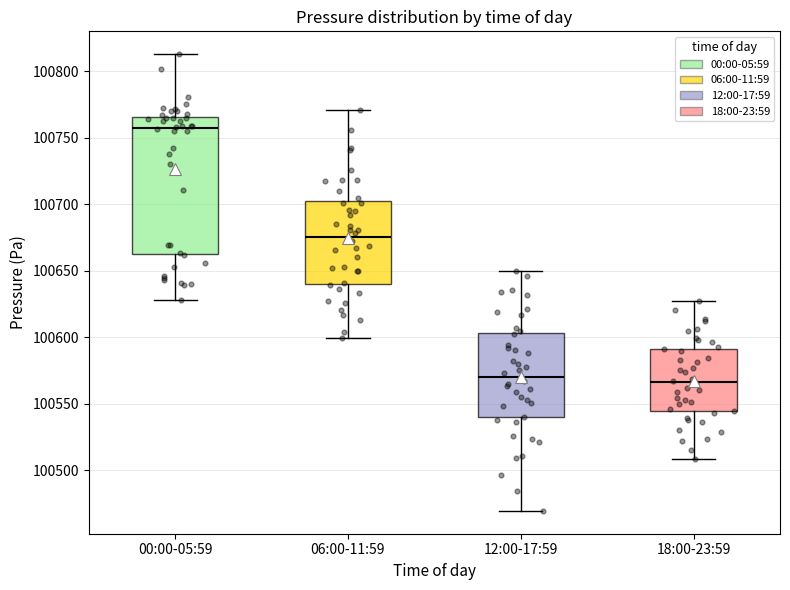

Reading left to right, read every box against the y-axis: the position of its median line, the range the box covers, and the ends of its whiskers. The values are not printed on the chart, so give them approximately, as read against the axis.

00:00-05:59: median 100755, box 100665 to 100765, whiskers 100630 to 100815
06:00-11:59: median 100675, box 100640 to 100700, whiskers 100600 to 100770
12:00-17:59: median 100570, box 100540 to 100605, whiskers 100470 to 100650
18:00-23:59: median 100565, box 100545 to 100590, whiskers 100510 to 100630